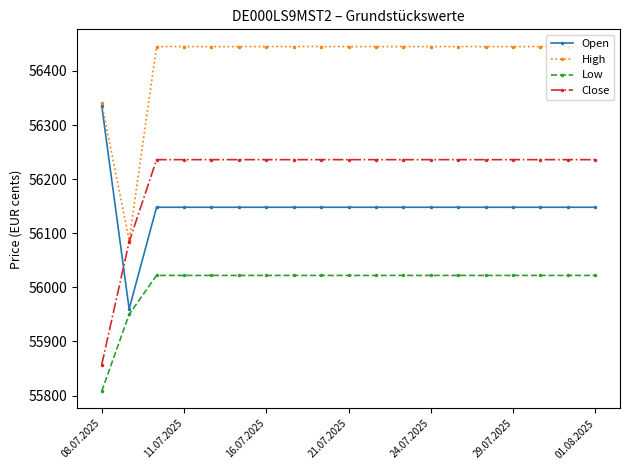

True or false: High and Low cross at least once.

False